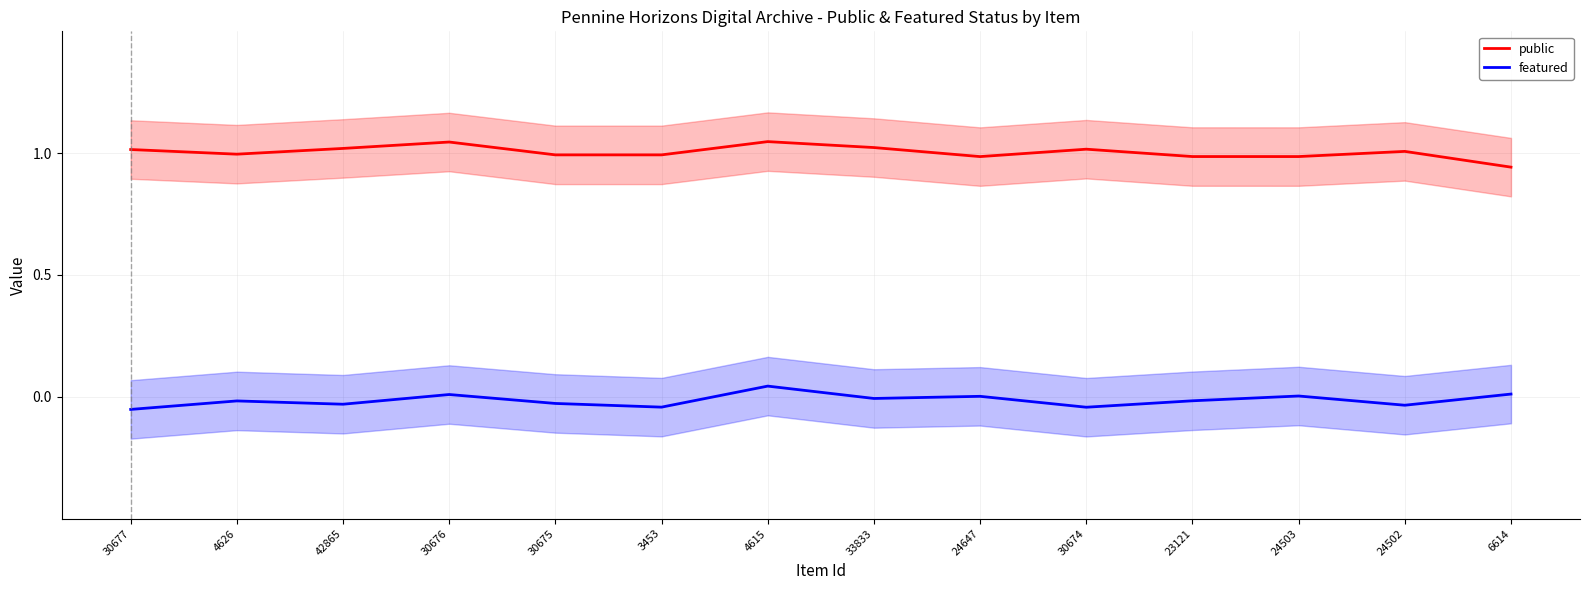

At how many categories does at least one series exceed 0?

14